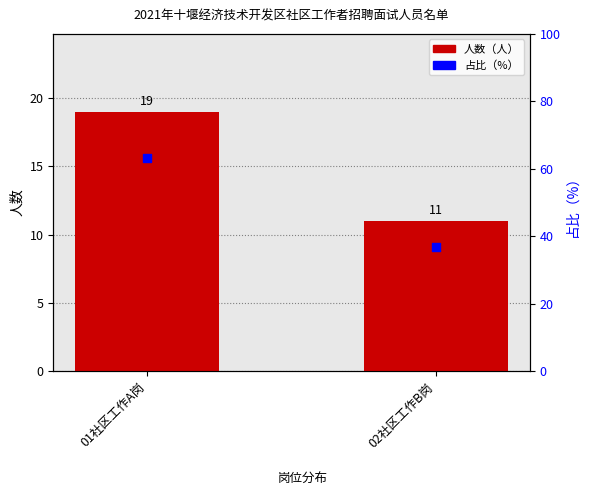

Is the value of 人数（人） at 02社区工作B岗 greater than the value of 占比（%） at 01社区工作A岗?

No